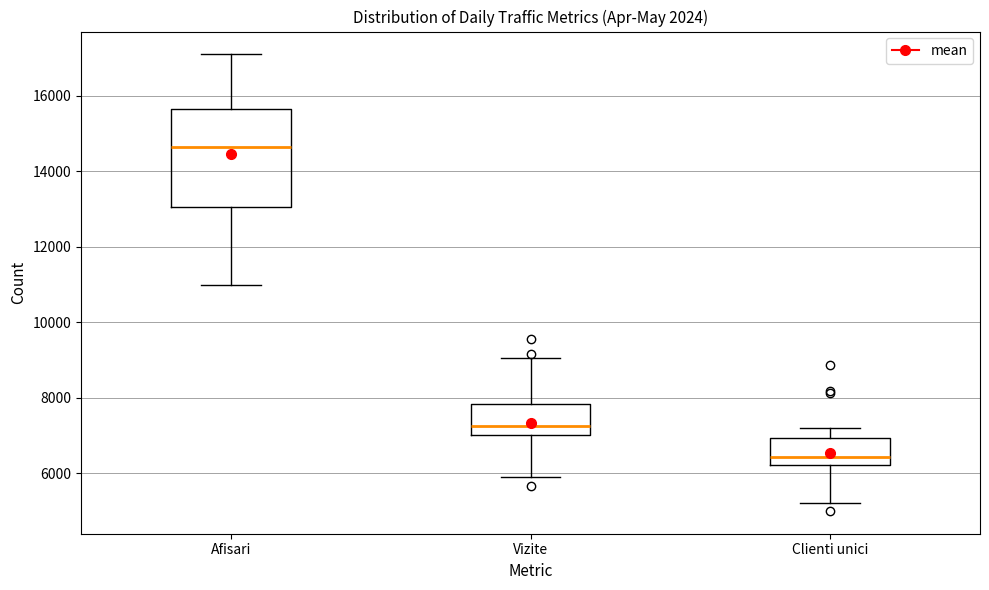

Reading left to right, read every box against the y-axis: the position of its median line, the range the box covers, and the ends of its whiskers. The values are not printed on the chart, so give them approximately, as read against the axis.

Afisari: median 14600, box 13000 to 15600, whiskers 11000 to 17000
Vizite: median 7200, box 7000 to 7800, whiskers 6000 to 9000
Clienti unici: median 6400, box 6200 to 7000, whiskers 5200 to 7200